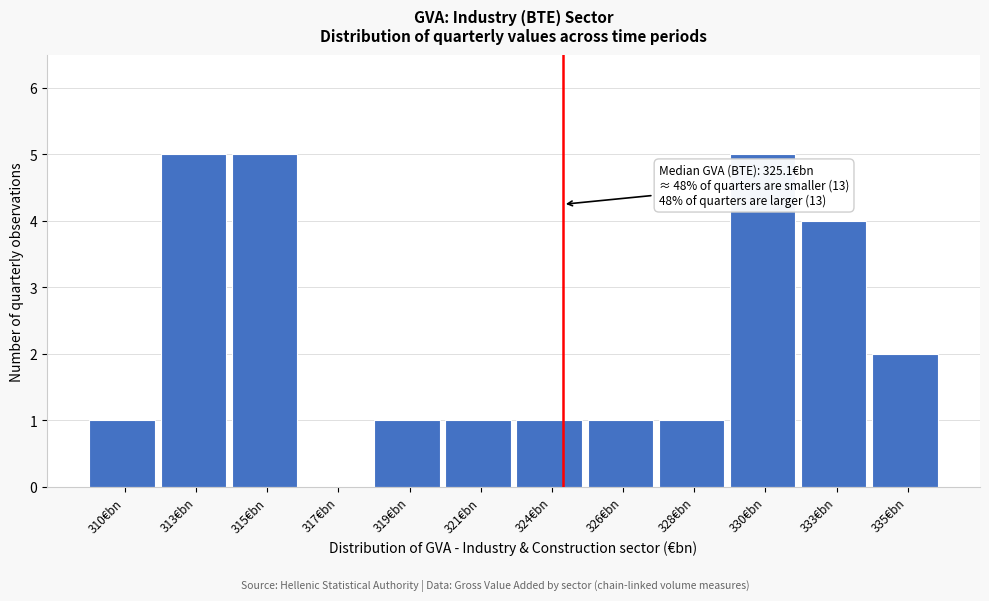

Reading left to right, extract all data points from this chart.

310€bn=1	313€bn=5	315€bn=5	317€bn=0	319€bn=1	321€bn=1	324€bn=1	326€bn=1	328€bn=1	330€bn=5	333€bn=4	335€bn=2